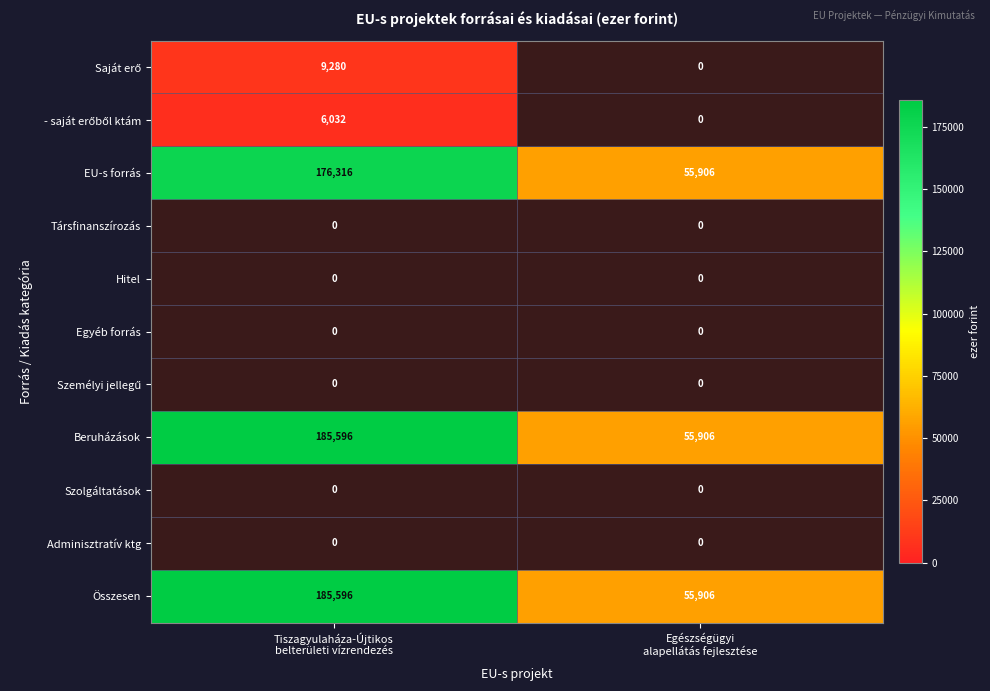

At which label is EU-s forrás closest to 116111?

Tiszagyulaháza-Újtikos belterületi vízrendezés